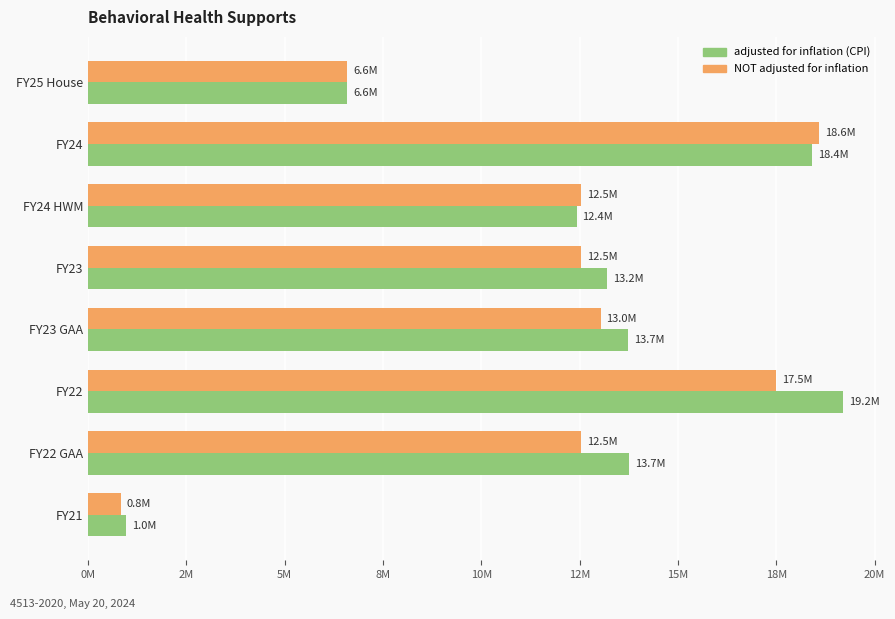

What are all the series names shown in the legend?

adjusted for inflation (CPI), NOT adjusted for inflation